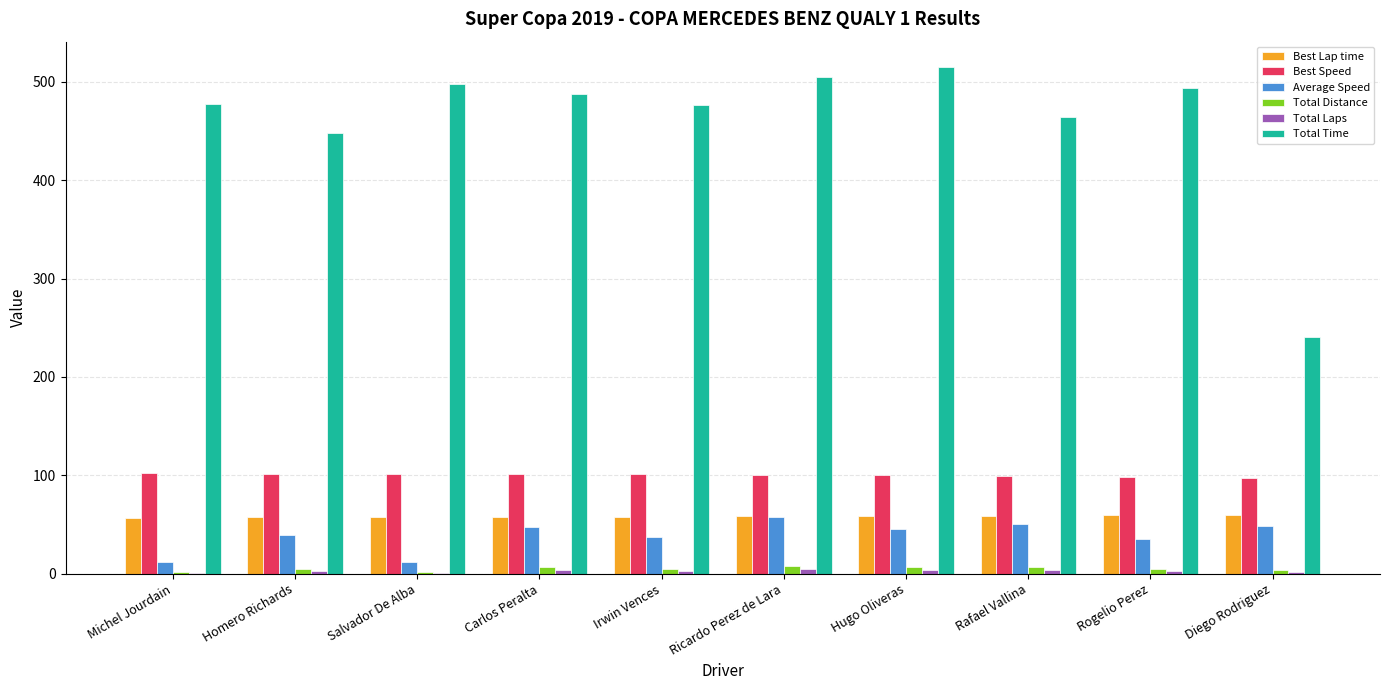

What is the maximum value for Best Speed?

102.3